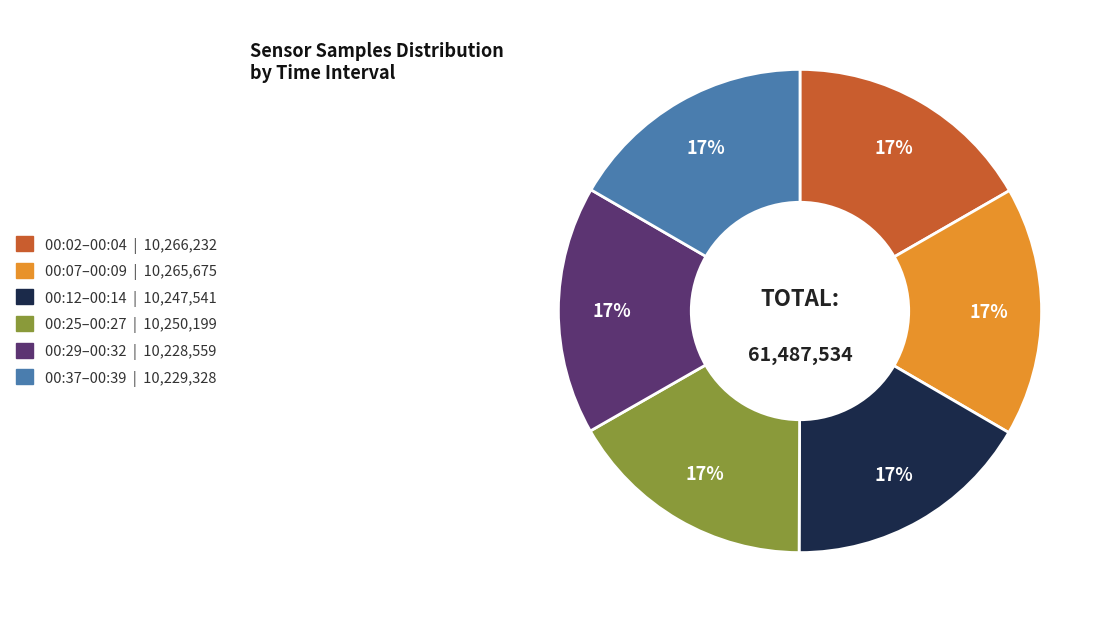

To the nearest percent, what is the average slice percentage?

17%